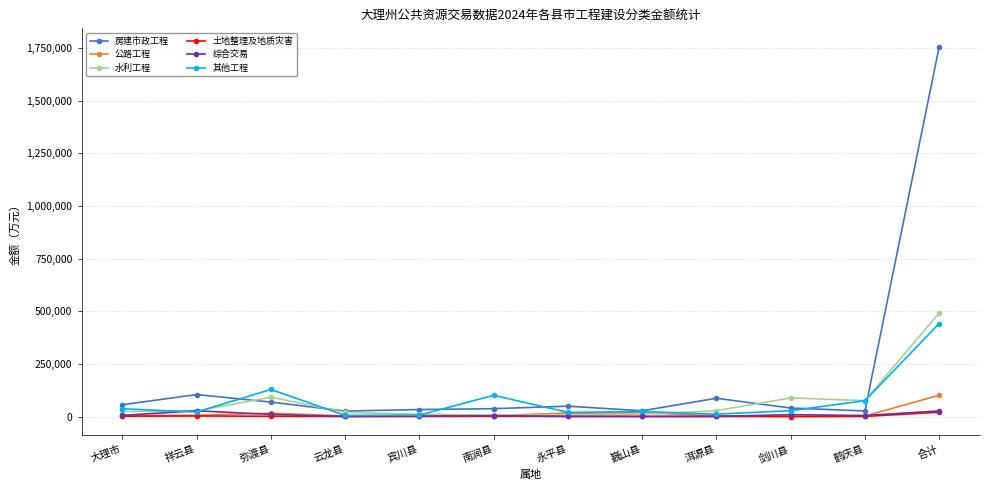

What is the value of the 综合交易 point at the 7th from the left?

385.0